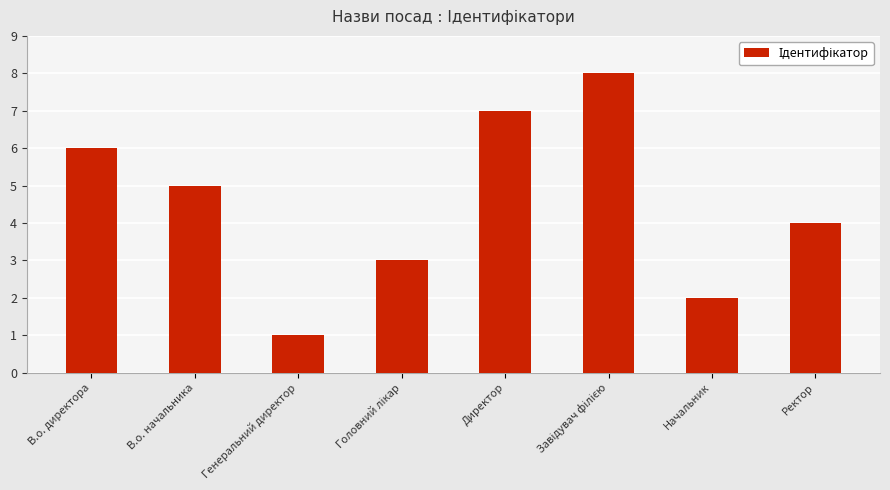

What is the change in value from Начальник to Ректор?

+2